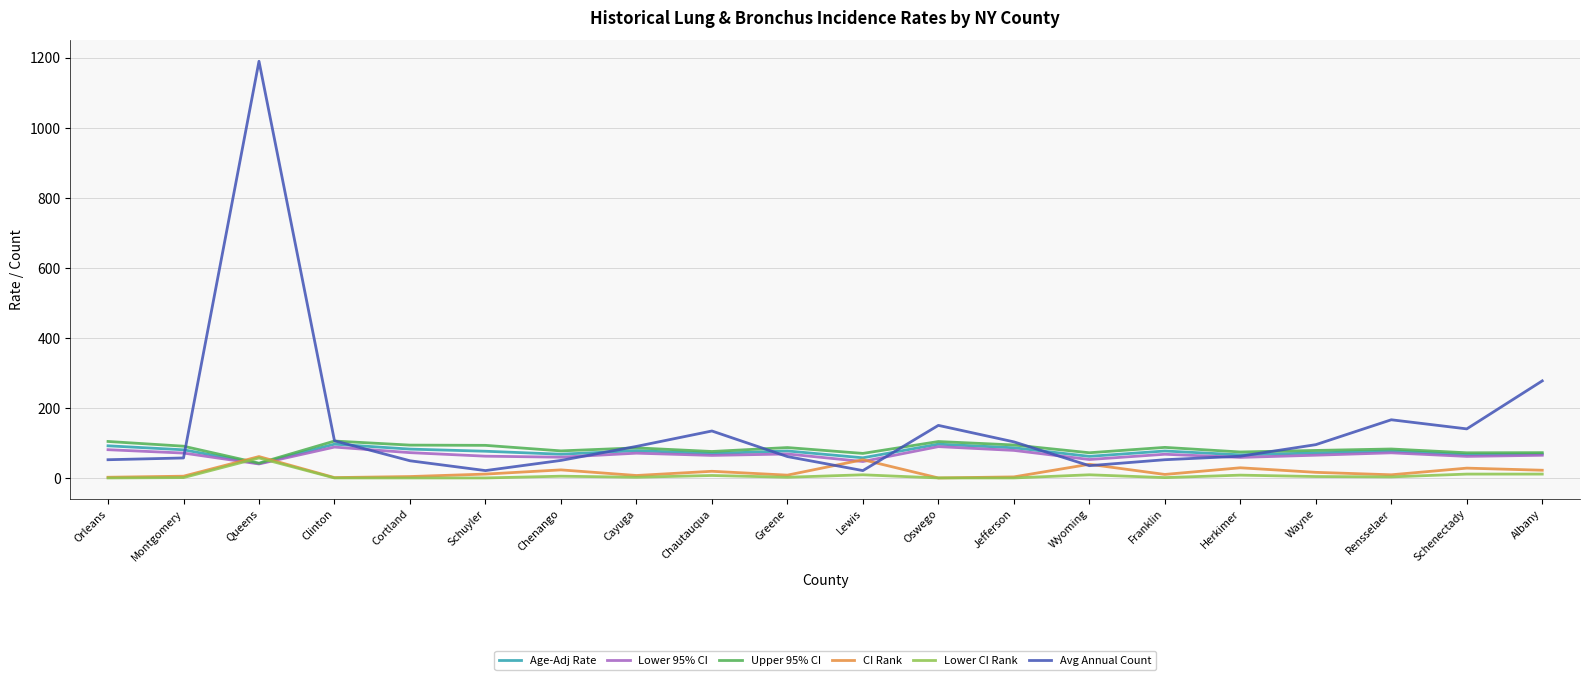

What is the minimum value for Avg Annual Count?

22.0